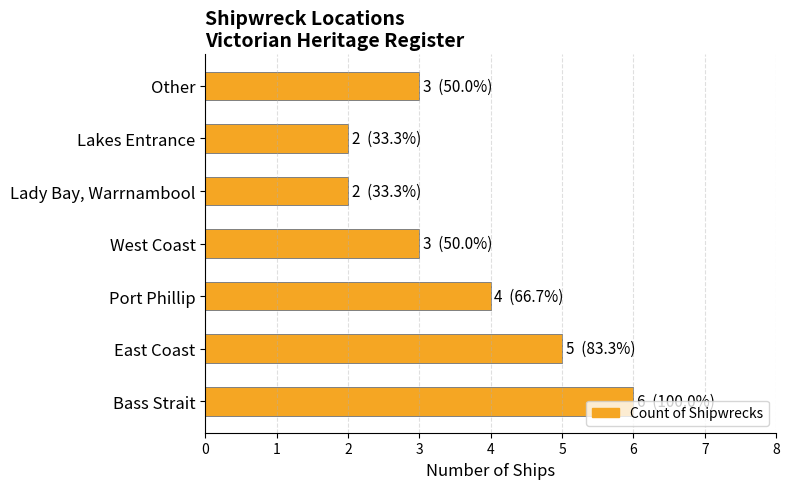

Approximately how many times larger is the value at East Coast compared to Port Phillip?

1.2